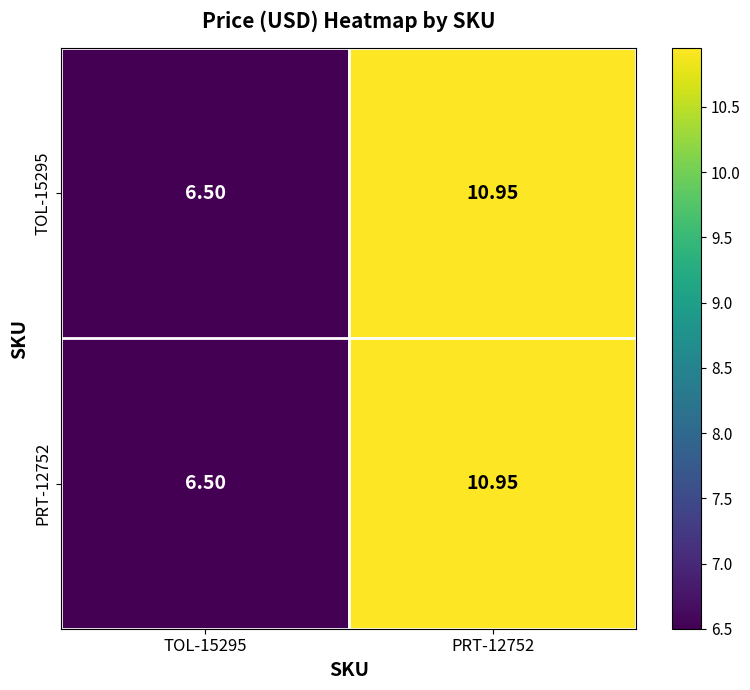

What is the minimum value shown in the chart?

6.5